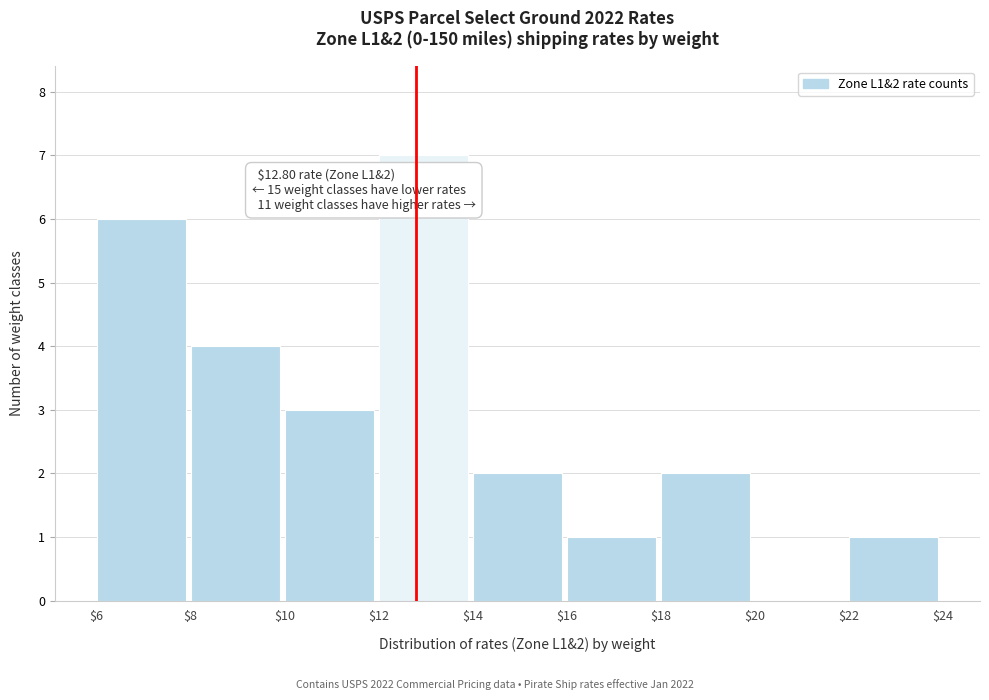

Over which range of the x-axis is the bar tallest?

$12 to $14